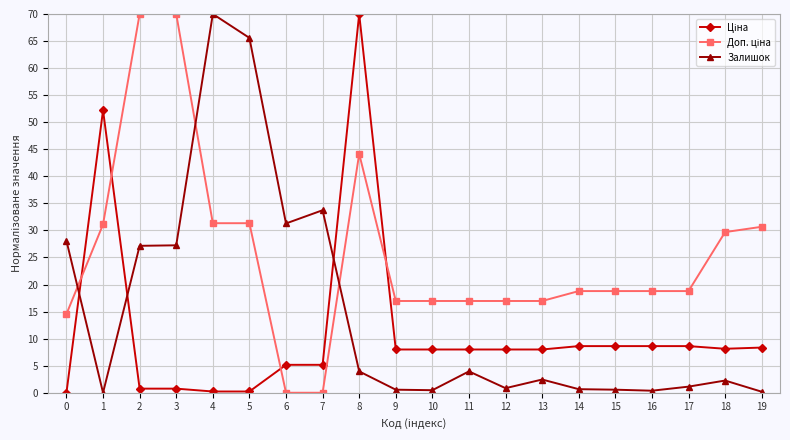

Is it true that Залишок equals 7.7 at 6?

False